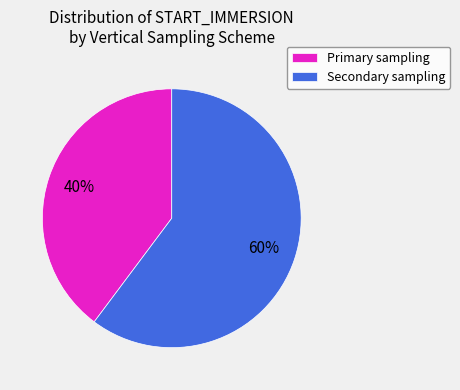

To the nearest percent, what percentage of the pie is Primary sampling?

40%